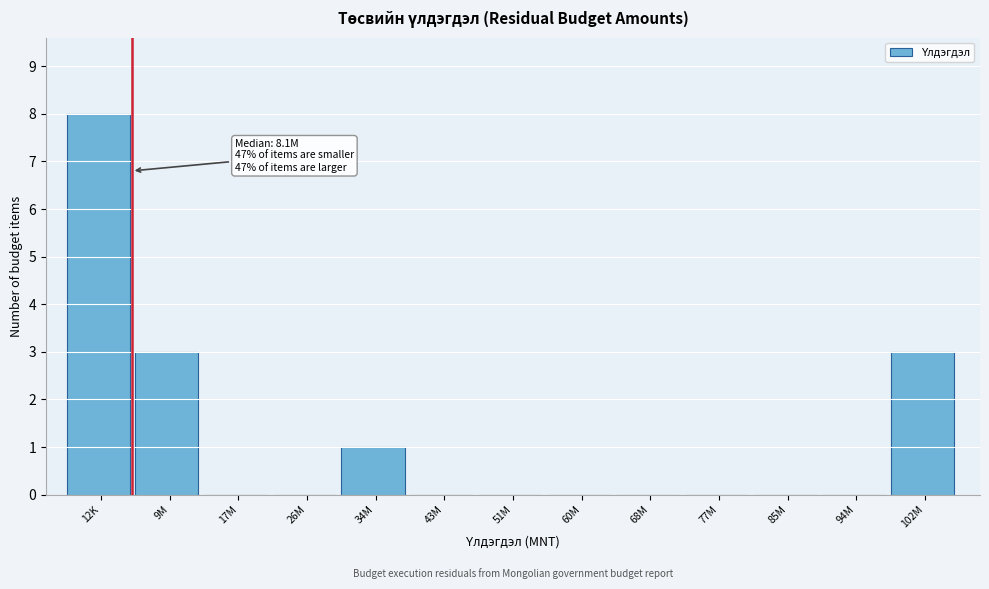

Reading right to left, what are all the values shown in this chart?

102M=3	94M=0	85M=0	77M=0	68M=0	60M=0	51M=0	43M=0	34M=1	26M=0	17M=0	9M=3	12K=8